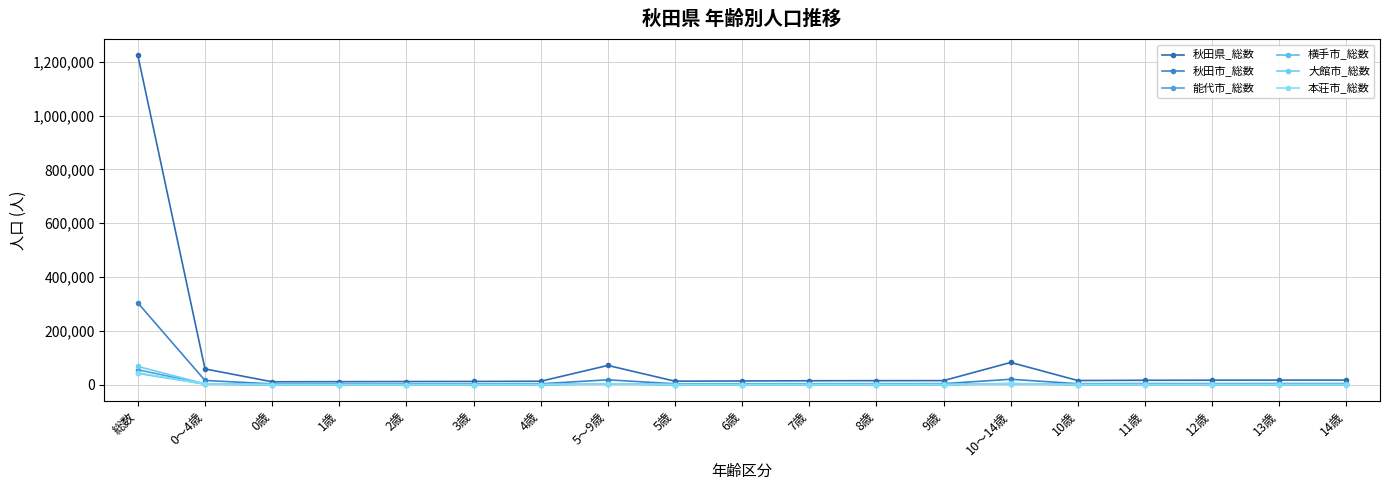

What is the label of the 8th point from the left?

5～9歳